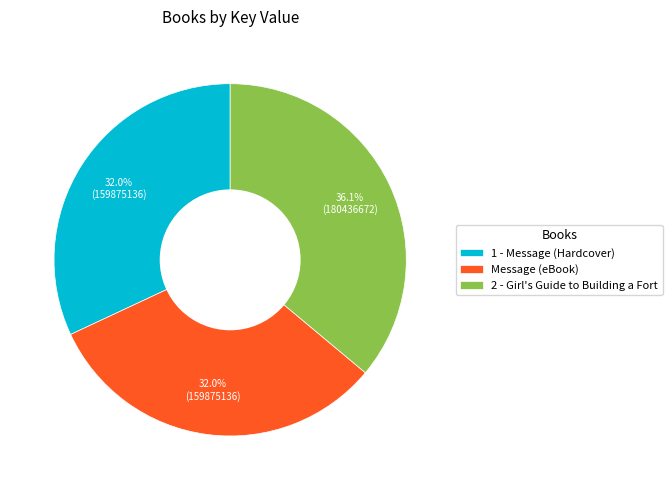

Is the sum of 2 - Girl's Guide to Building a Fort and Message (eBook) greater than half?

Yes